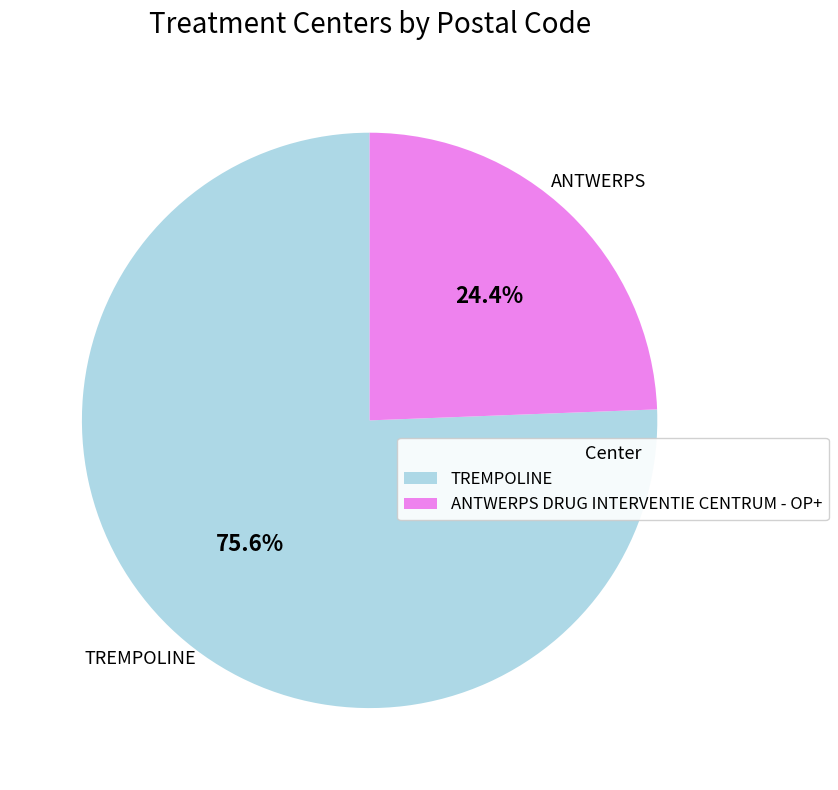

Which category has the smallest portion of the pie?

ANTWERPS DRUG INTERVENTIE CENTRUM - OP+